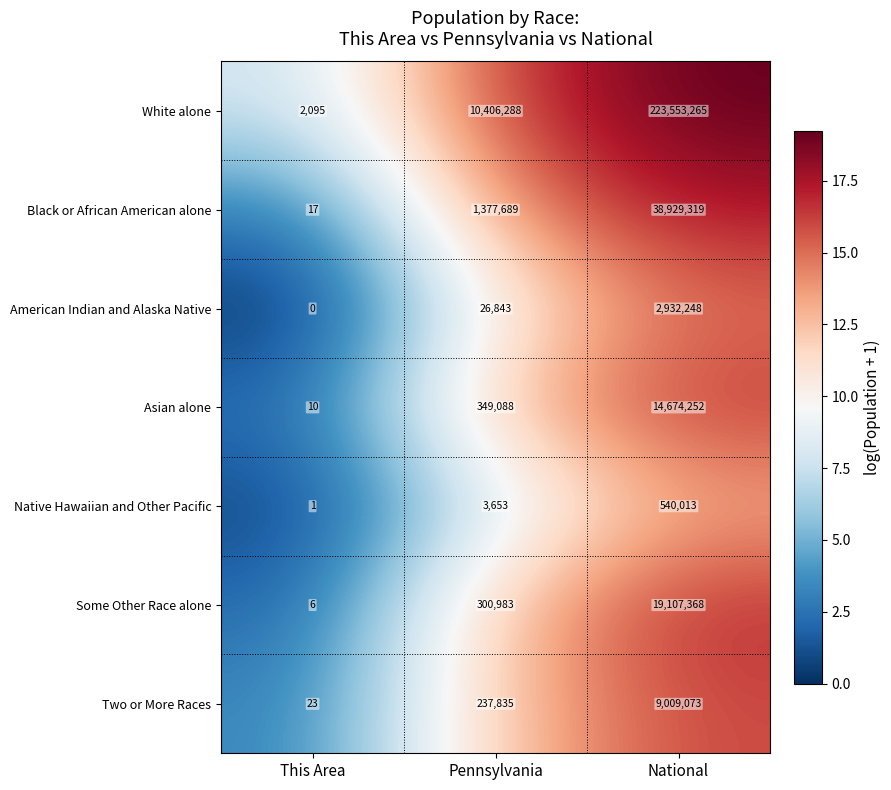

At This Area, list the series in order from smallest to largest.

American Indian and Alaska Native, Native Hawaiian and Other Pacific, Some Other Race alone, Asian alone, Black or African American alone, Two or More Races, White alone